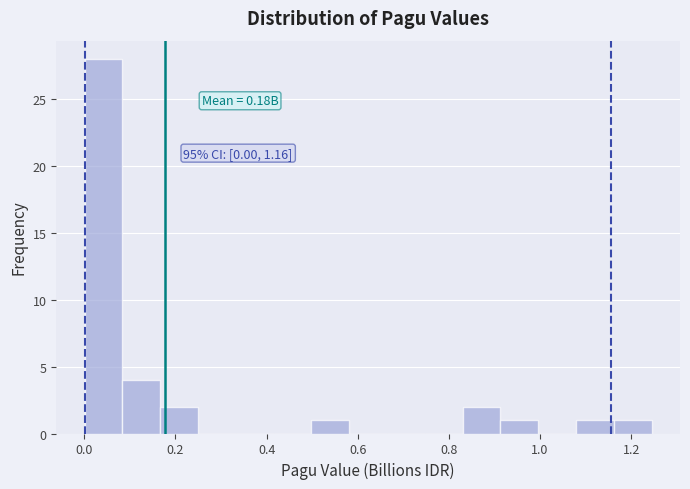

Which range on the x-axis has the tallest bar?

0.00 to 0.08